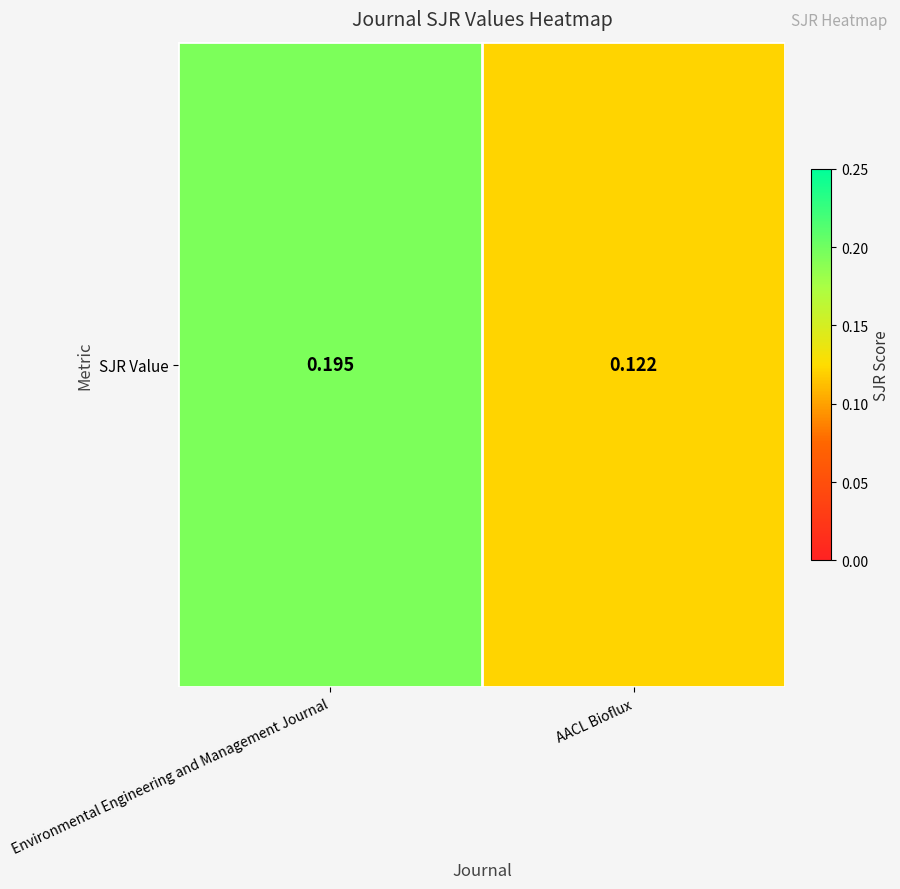

The value at Environmental Engineering and Management Journal is 0.3. True or false?

False